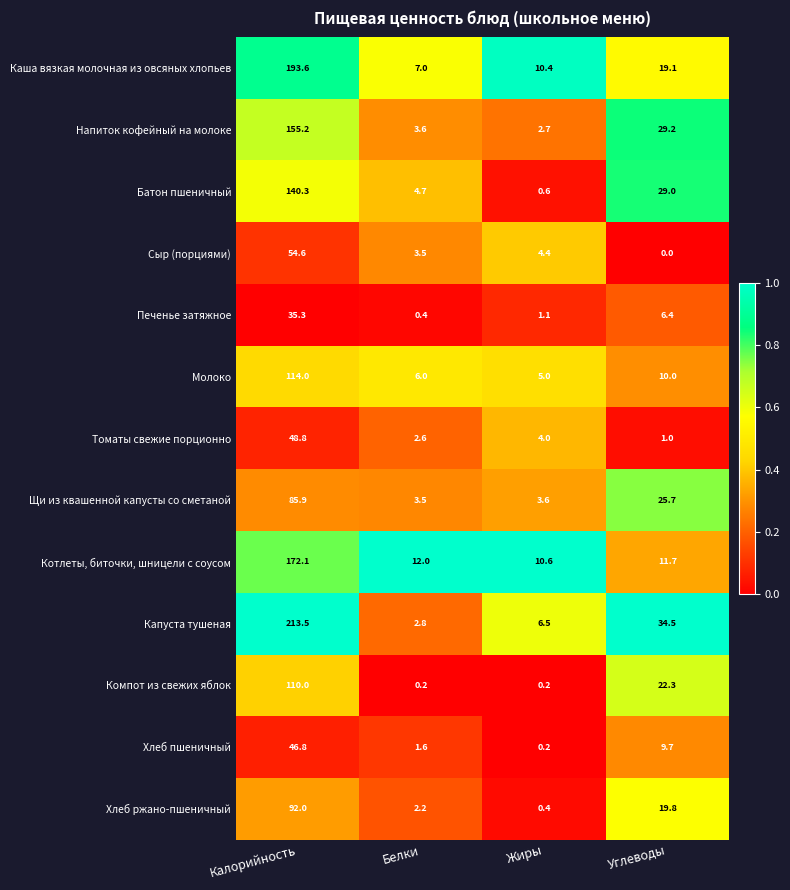

List the series in order of their peak value, highest first.

Капуста тушеная, Каша вязкая молочная из овсяных хлопьев, Котлеты, биточки, шницели с соусом, Напиток кофейный на молоке, Батон пшеничный, Молоко, Компот из свежих яблок, Хлеб ржано-пшеничный, Щи из квашенной капусты со сметаной, Сыр (порциями), Томаты свежие порционно, Хлеб пшеничный, Печенье затяжное